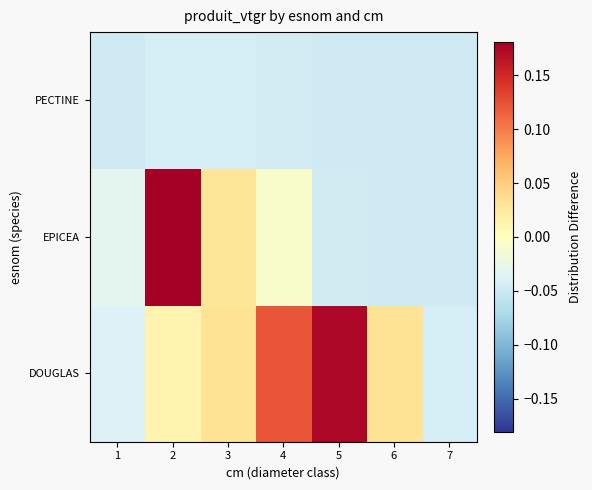

Between 2 and 7, which series saw the biggest shift?

EPICEA